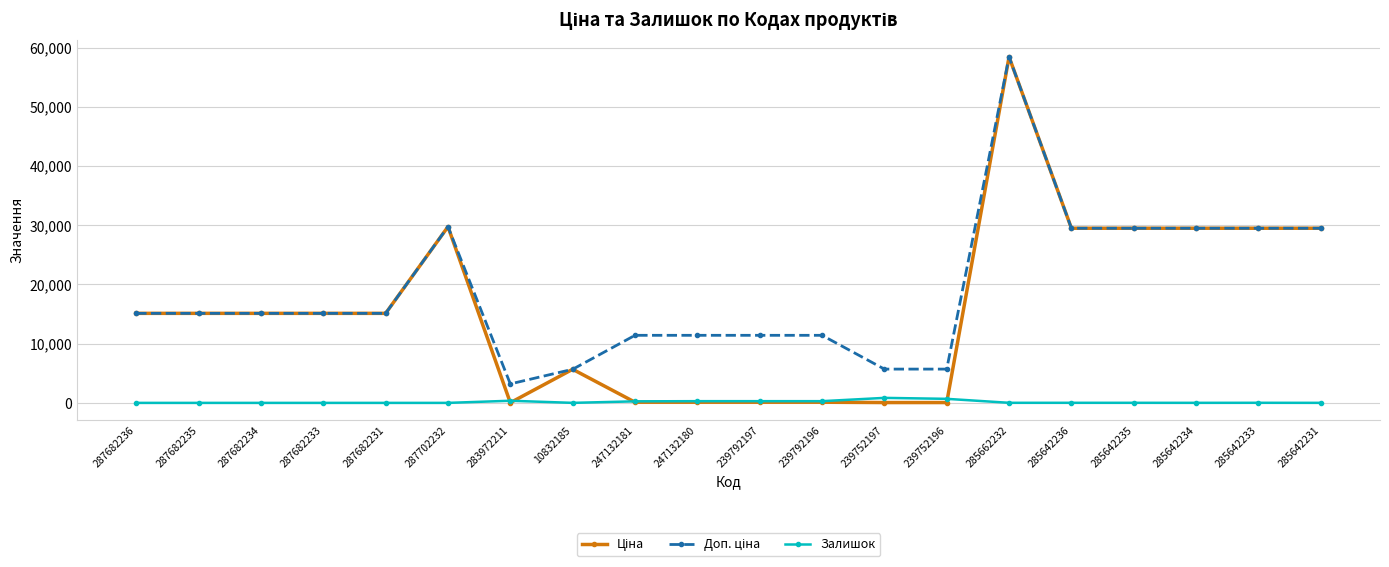

What is the greatest value displayed?

58426.5